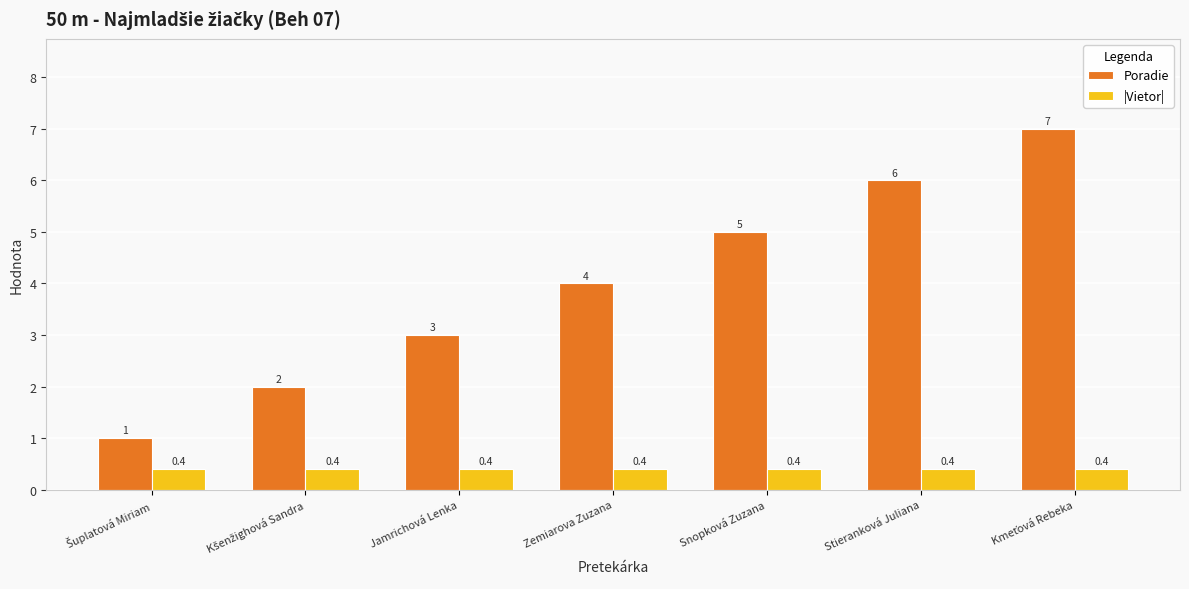

Which series has the largest total across all categories?

Poradie